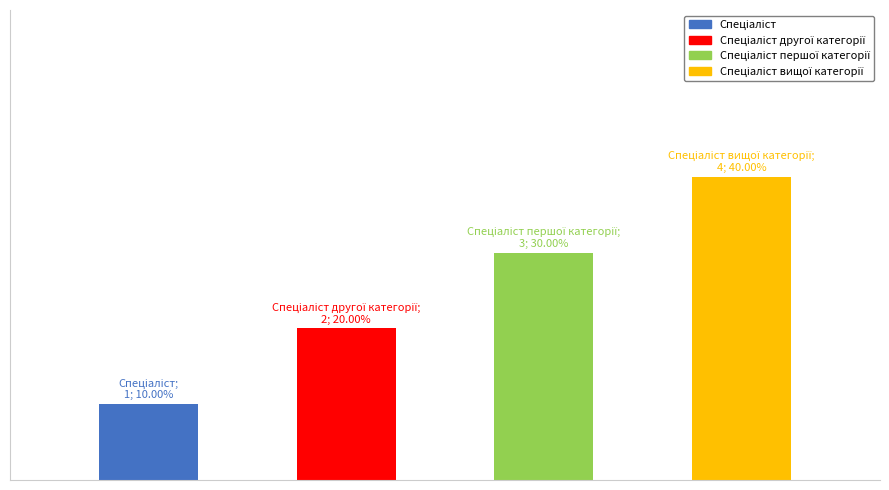

Approximately how many times larger is the value at Спеціаліст другої категорії compared to Спеціаліст вищої категорії?

0.5